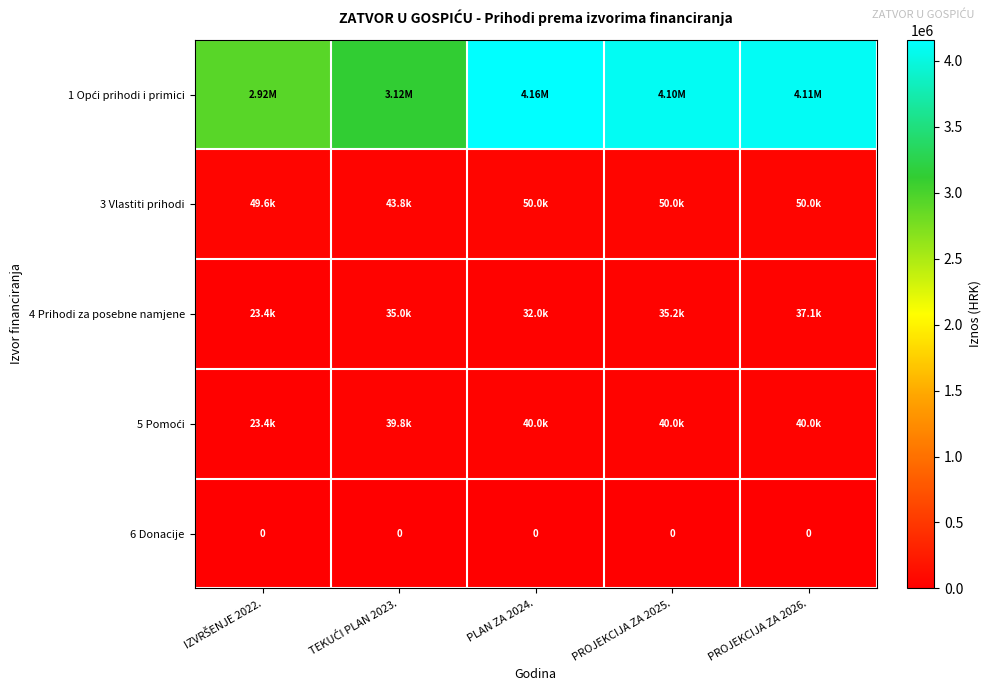

What is the difference between the maximum and second lowest values in the 4 Prihodi za posebne namjene series?

5100.0